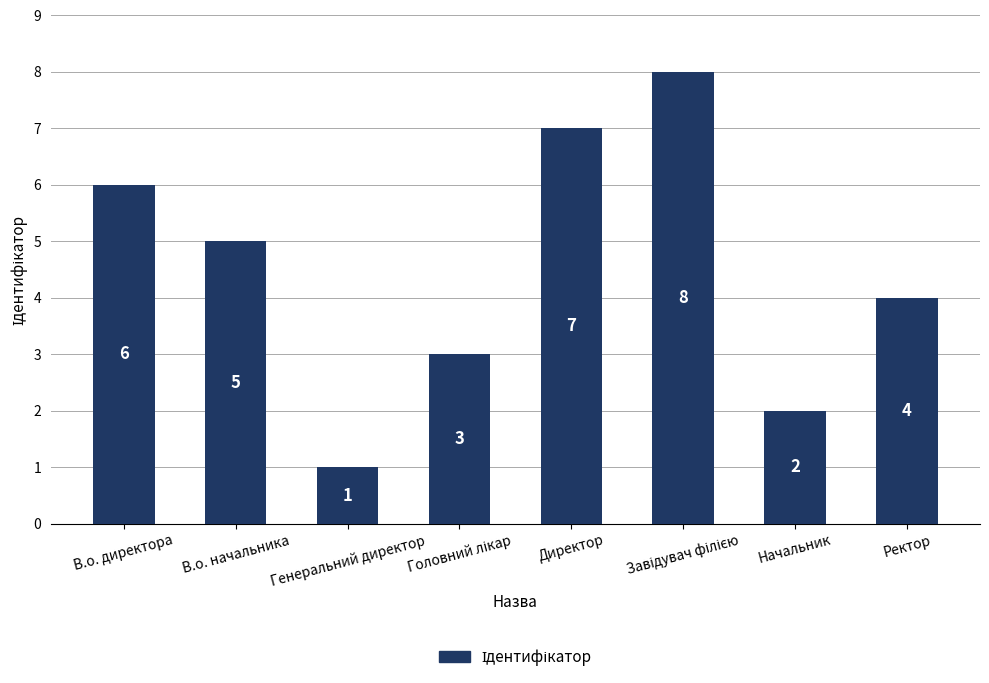

Which has a higher value, Генеральний директор or В.о. начальника?

В.о. начальника